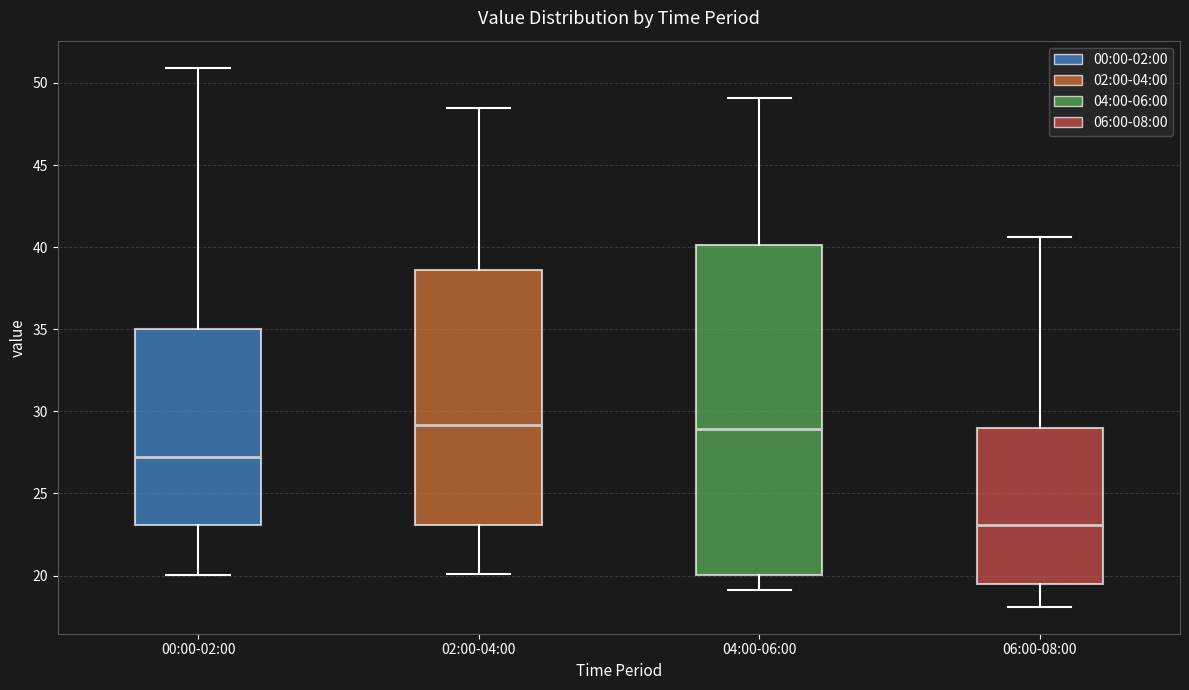

Reading left to right, transcribe this box plot: for each box, give where its median line is, the range the box spans, and where its two whiskers end, as read against the y-axis. The values are not printed on the chart, so give them approximately, as read against the axis.

00:00-02:00: median 27.5, box 23.0 to 35.0, whiskers 20.0 to 51.0
02:00-04:00: median 29.0, box 23.0 to 38.5, whiskers 20.0 to 48.5
04:00-06:00: median 29.0, box 20.0 to 40.0, whiskers 19.0 to 49.0
06:00-08:00: median 23.0, box 19.5 to 29.0, whiskers 18.0 to 40.5